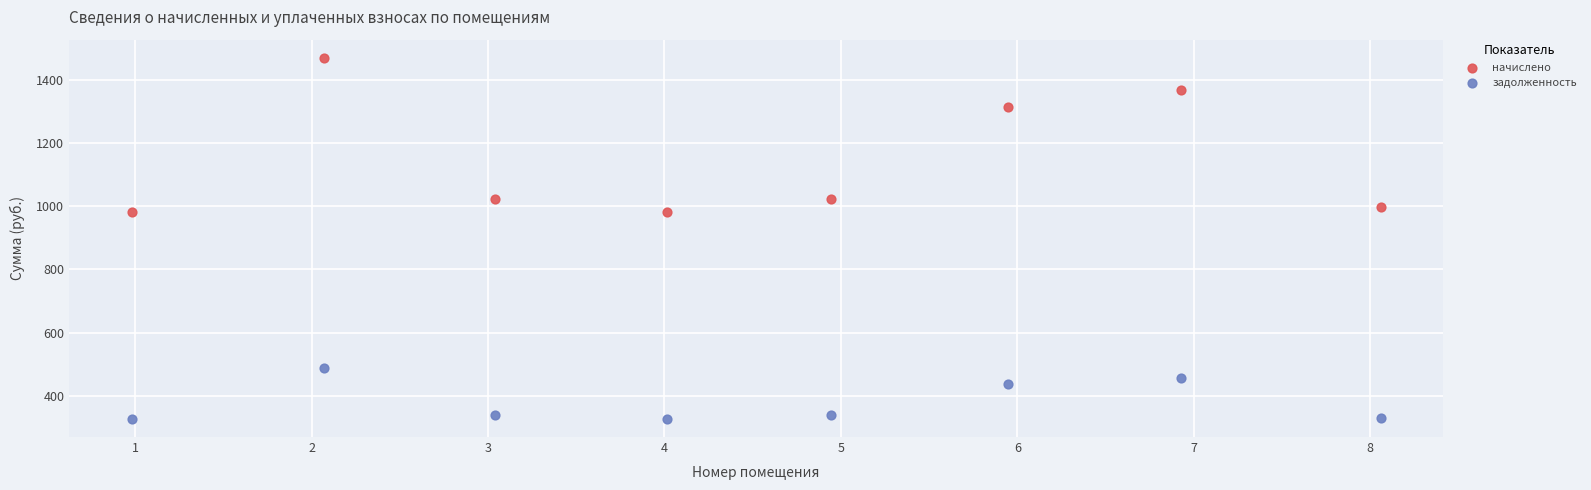

Across all data points, what is the range of X values (max minus min)?

7.1